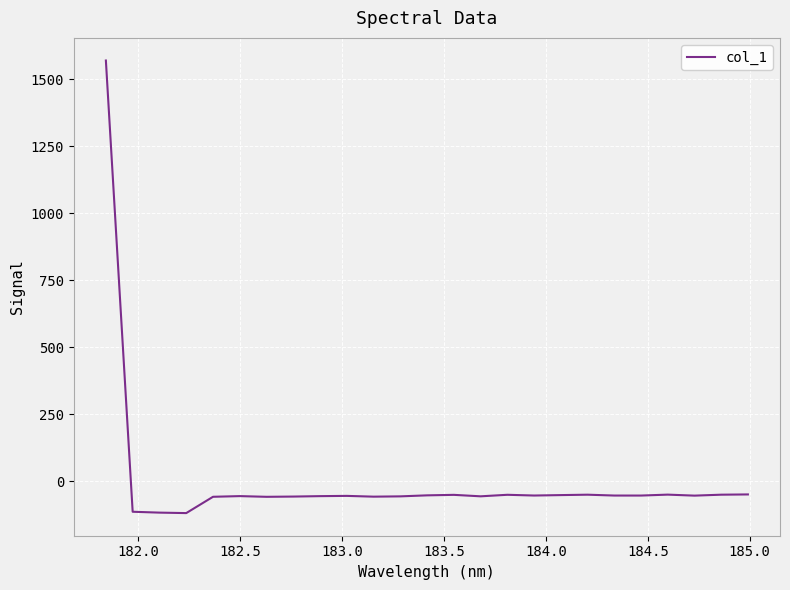

How many lines are shown in the chart?

1